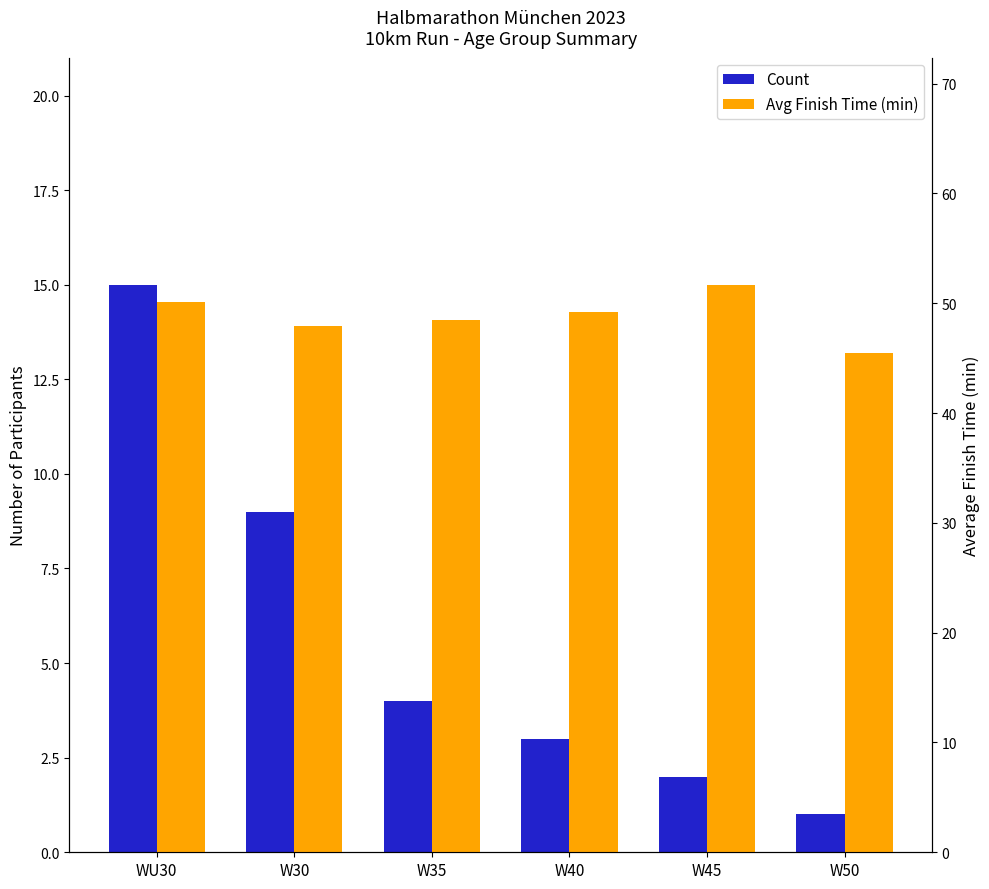

How many values in the Count series are below 4?

3